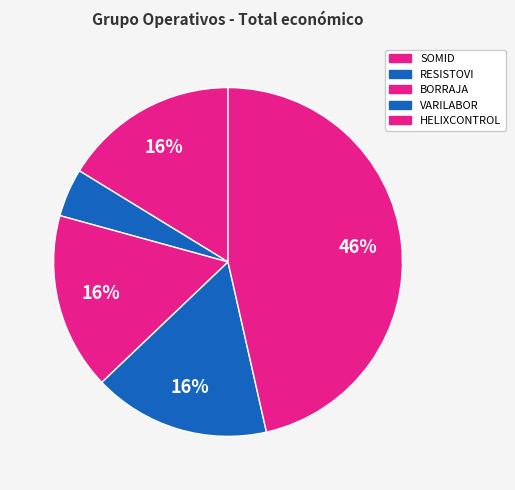

Count the number of slices in the pie.

5